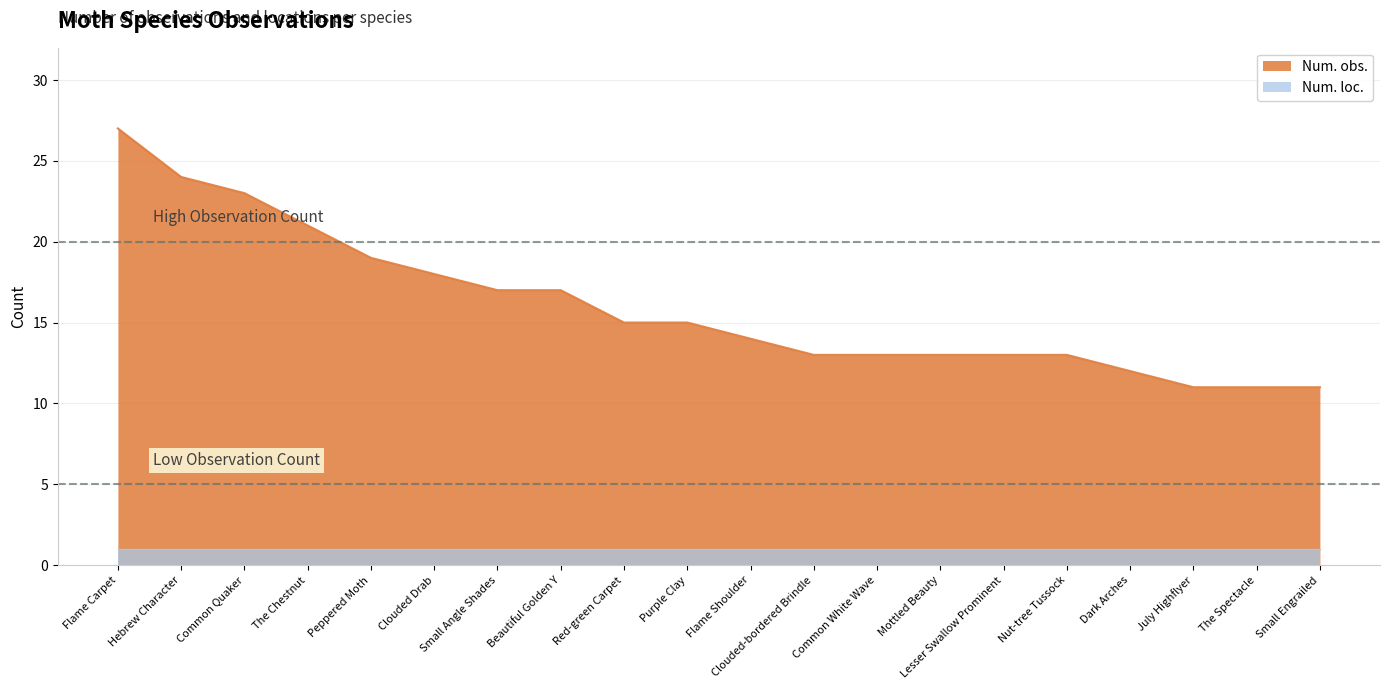

Which label corresponds to the largest value in the chart?

Flame Carpet